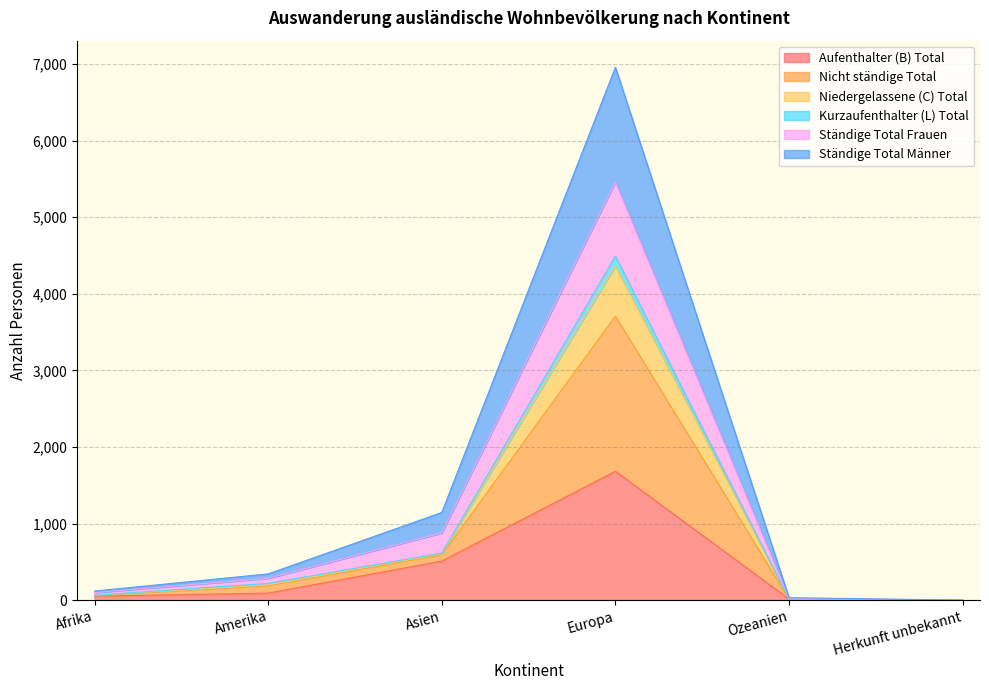

How many interior local peaks does the Ständige Total Männer series have?

1